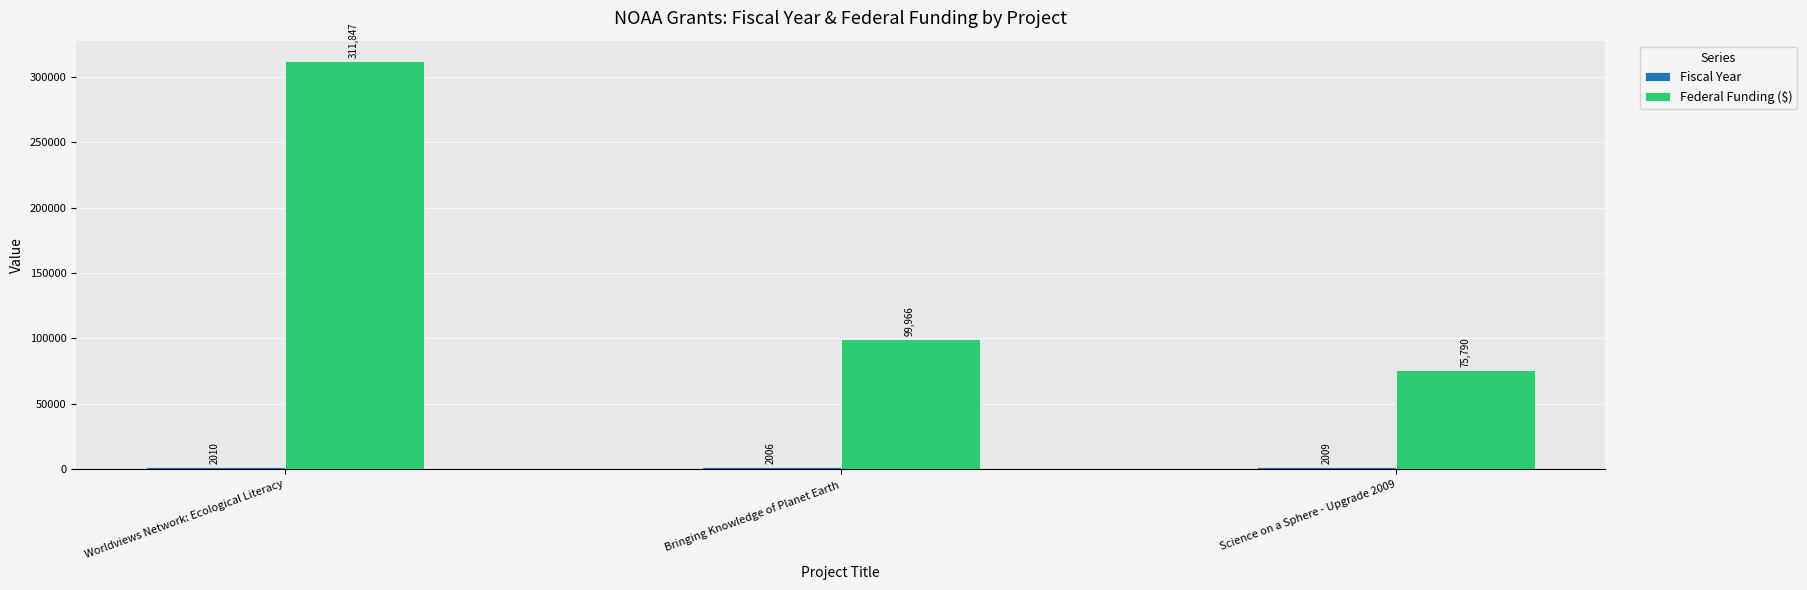

What is the sum of the Federal Funding ($) values at Science on a Sphere - Upgrade 2009 and Bringing Knowledge of Planet Earth?

175756